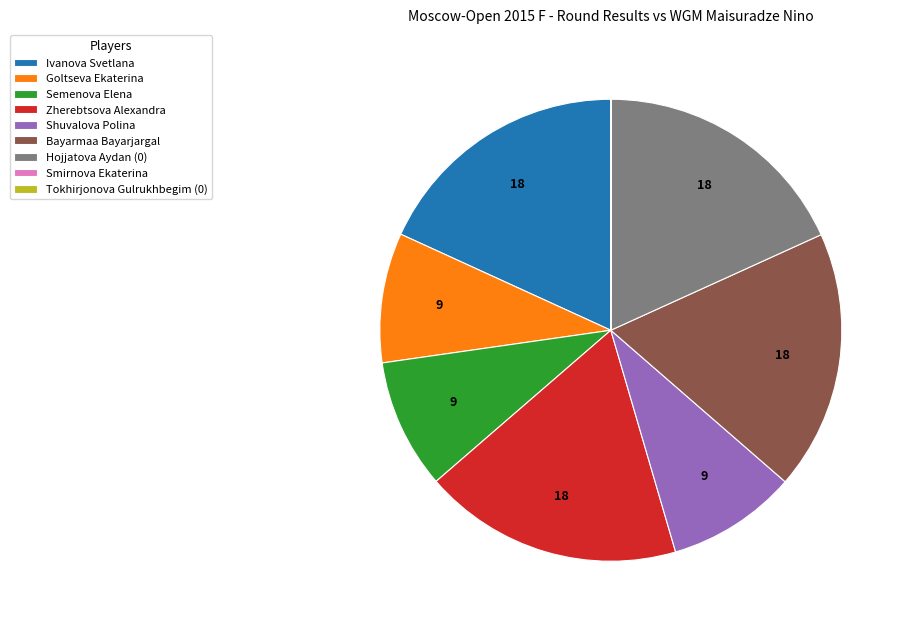

True or false: Goltseva Ekaterina accounts for 9% of the total.

True